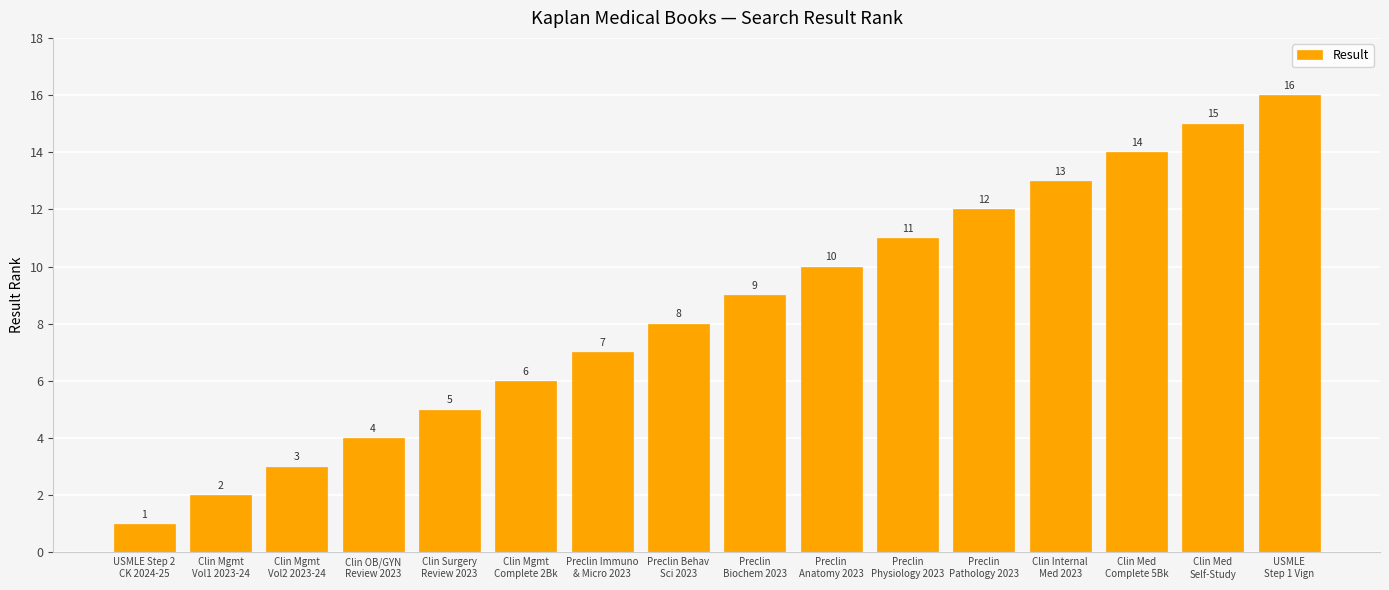

What is the difference between the values at Preclin
Physiology 2023 and Preclin Behav
Sci 2023?

3